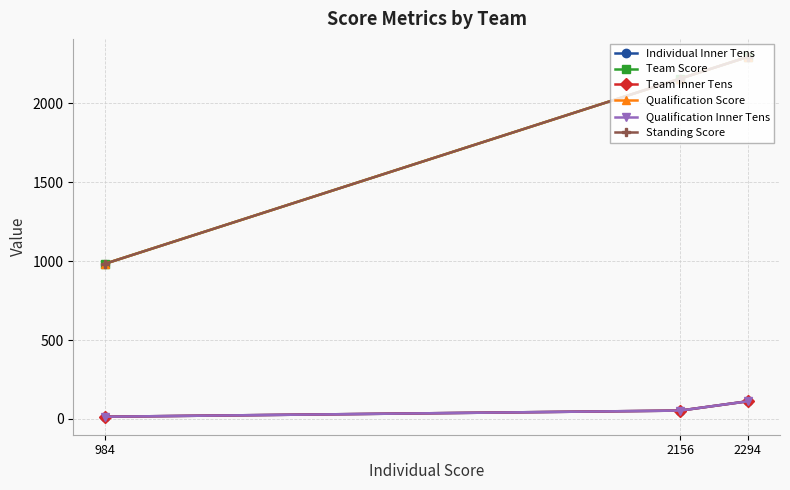

Which category has the highest value across all series?

2294